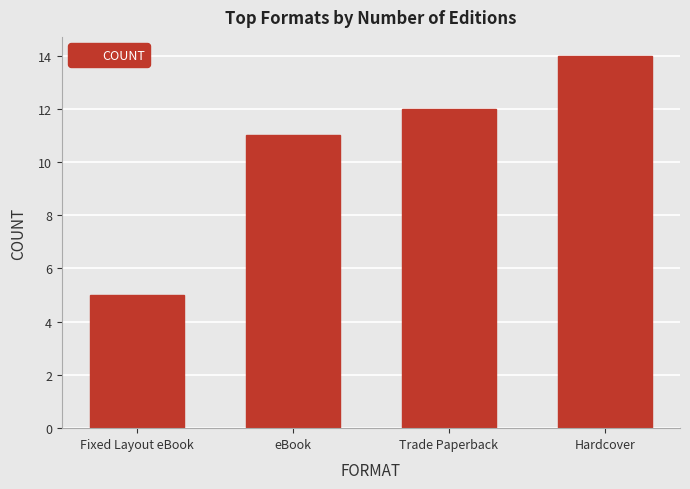

At which category does the chart reach its peak across all series?

Hardcover